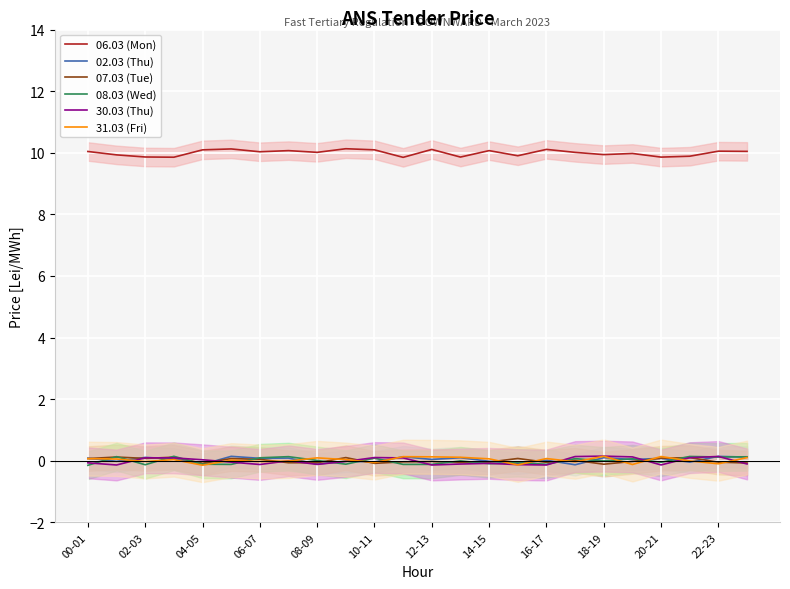

What is the difference between the maximum and minimum values in the 31.03 (Fri) series?

0.3